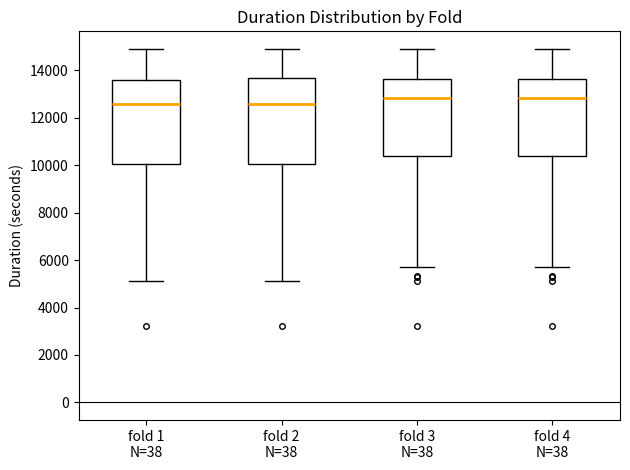

Reading left to right, transcribe this box plot: for each box, give where its median line is, the range the box spans, and where its two whiskers end, as read against the y-axis. The values are not printed on the chart, so give them approximately, as read against the axis.

fold 1 N=38: median 12600, box 10000 to 13600, whiskers 5200 to 15000
fold 2 N=38: median 12600, box 10000 to 13600, whiskers 5200 to 15000
fold 3 N=38: median 12800, box 10400 to 13600, whiskers 5800 to 15000
fold 4 N=38: median 12800, box 10400 to 13600, whiskers 5800 to 15000